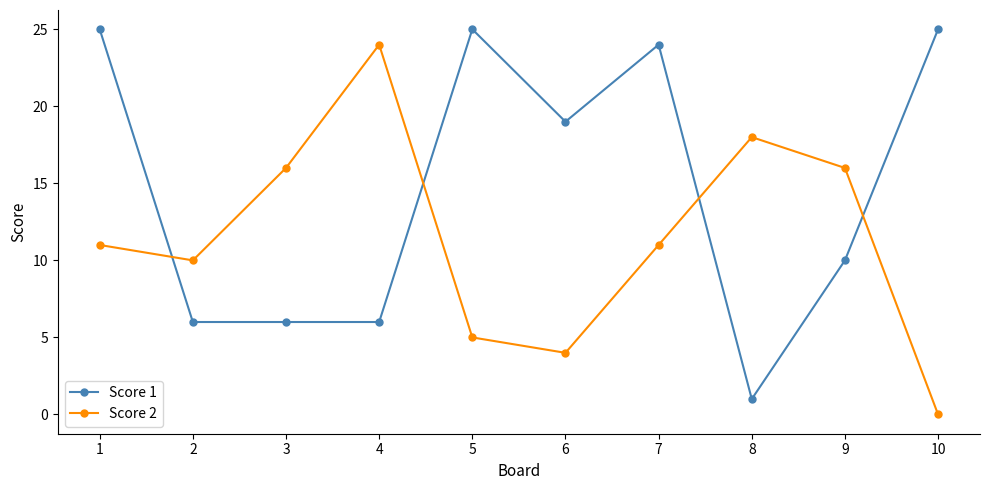

What are all the series names shown in the legend?

Score 1, Score 2